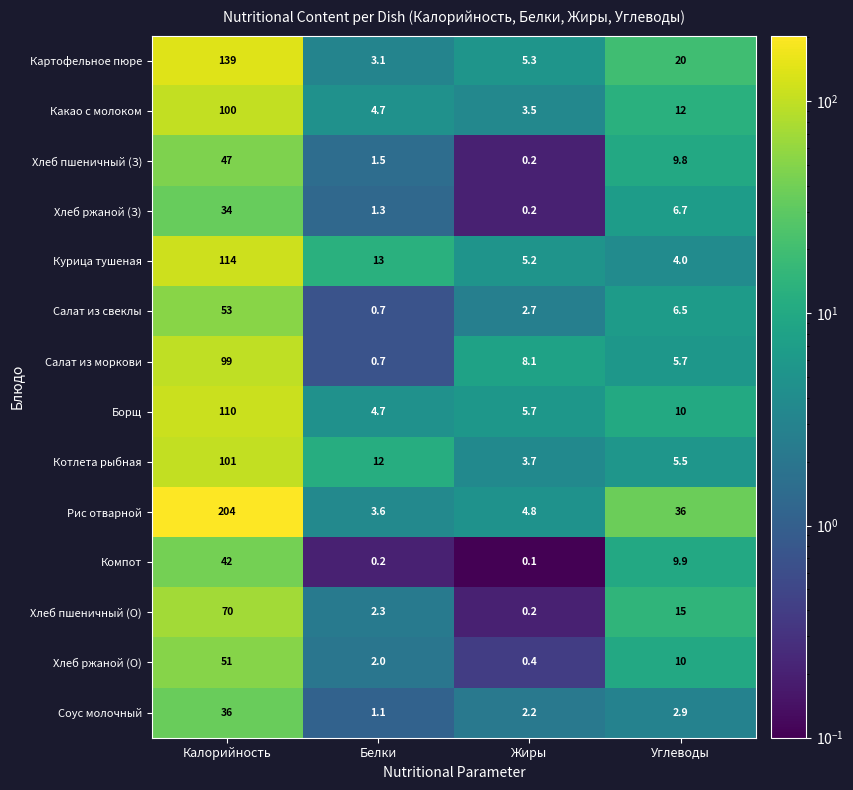

Count the number of data series in this chart.

14